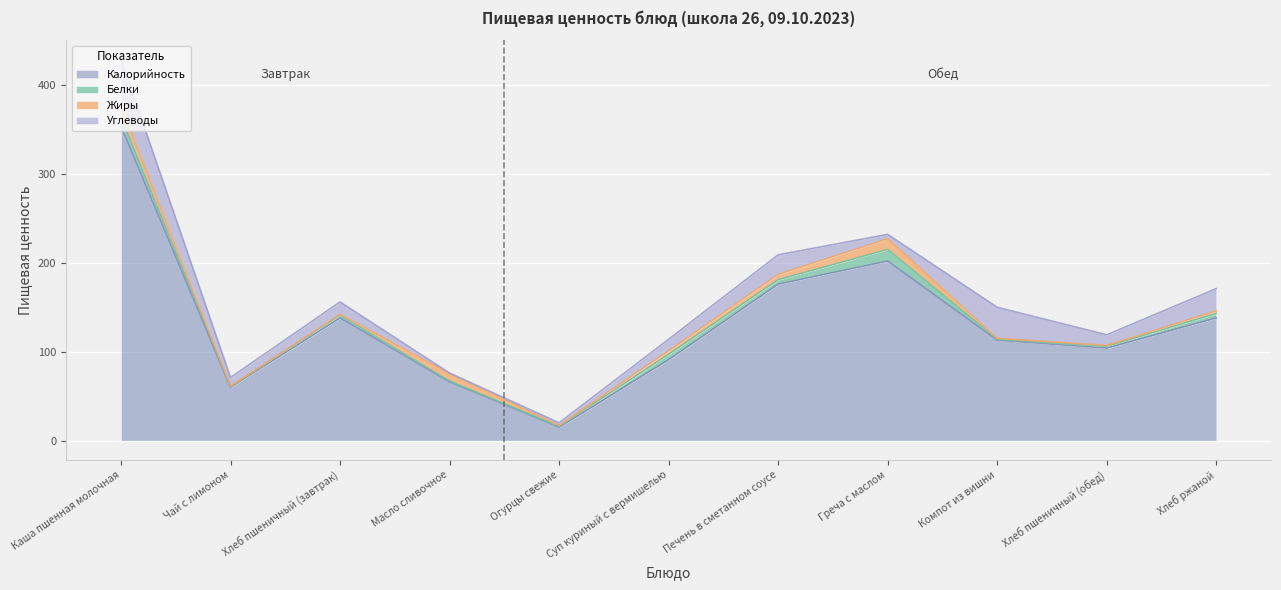

True or false: Жиры has a value of 8 at Чай с лимоном.

False